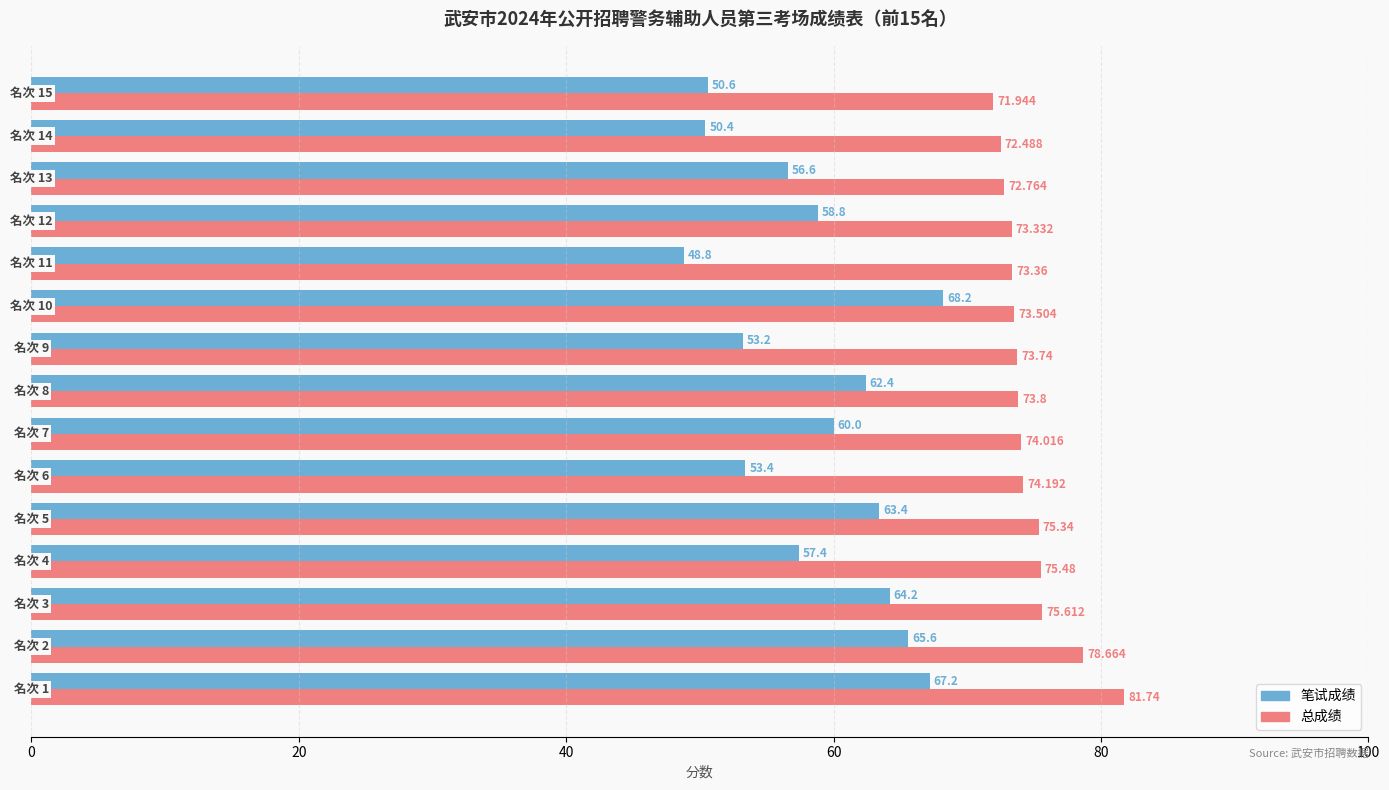

What is the difference between the maximum and minimum values in the 笔试成绩 series?

19.4